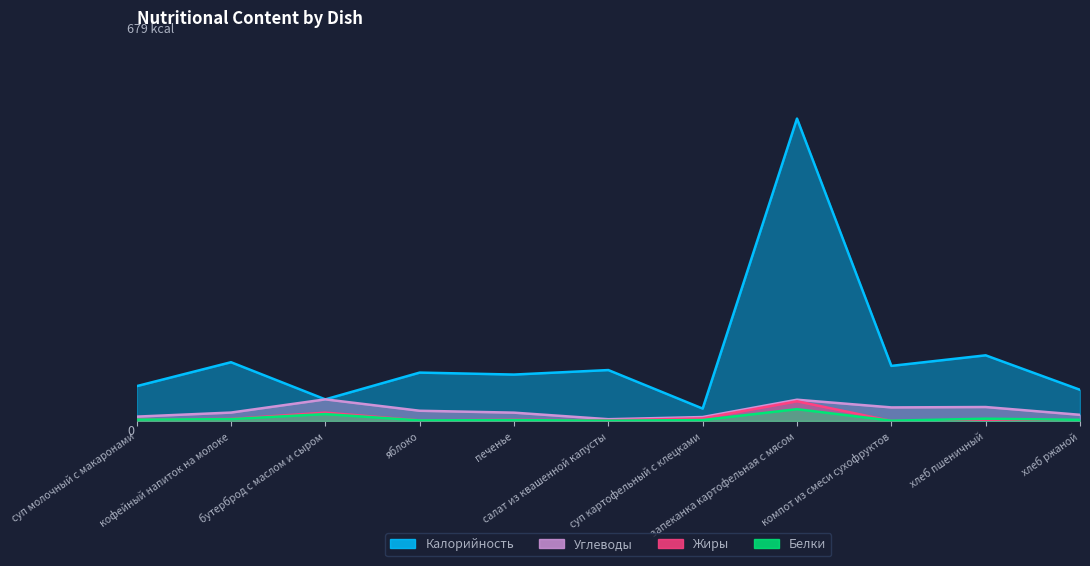

At салат из квашенной капусты, list the series in order from largest to smallest.

Калорийность, Углеводы, Жиры, Белки